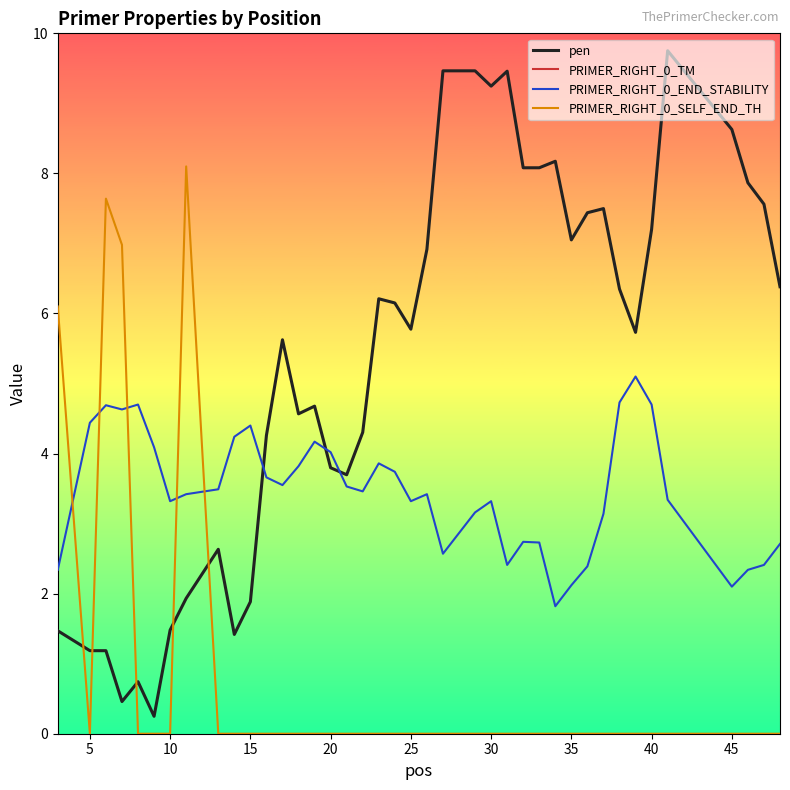

After their last crossing, which series has the higher values: pen or PRIMER_RIGHT_0_END_STABILITY?

pen